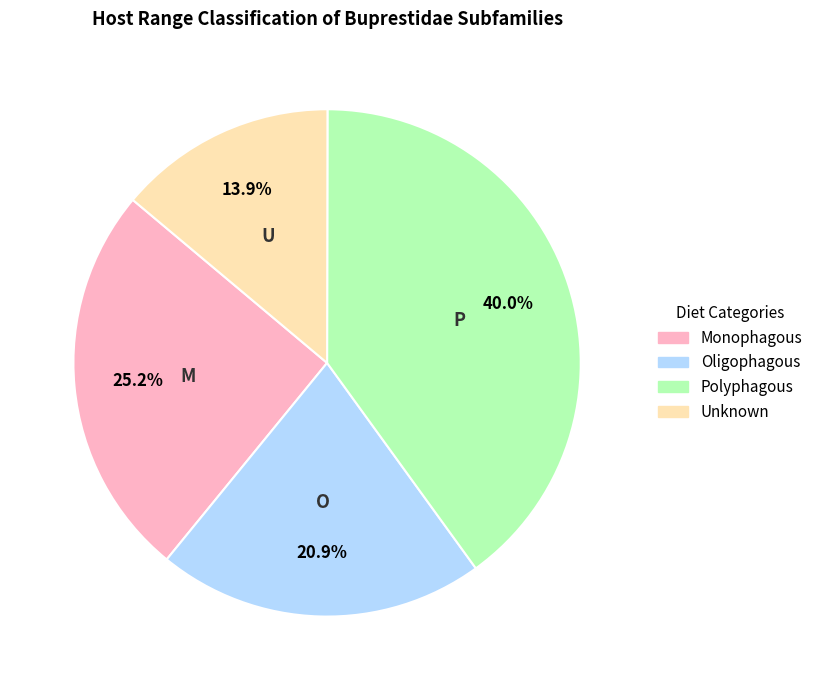

How many slices are in this pie chart?

4